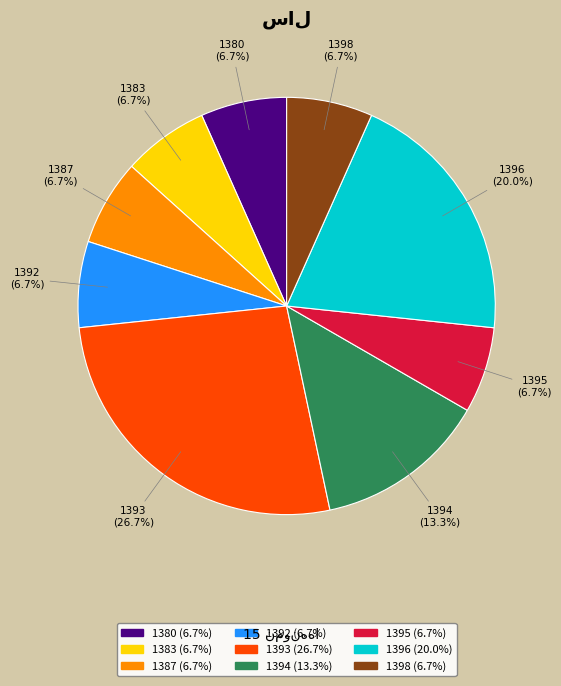

Approximately how many times larger is the value at 1380 compared to 1396?

0.3